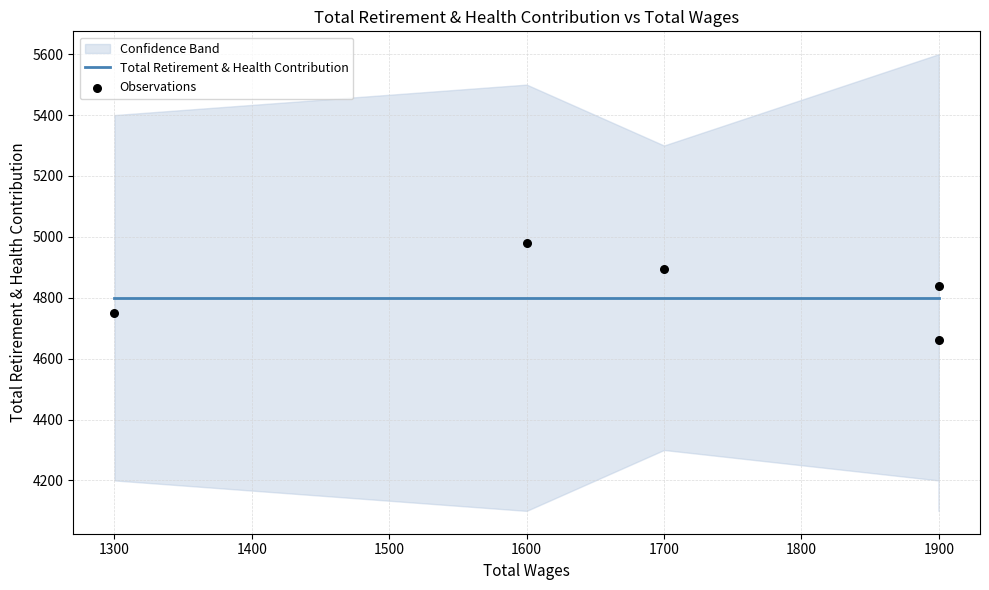

Which series reaches the minimum Y coordinate?

Observations